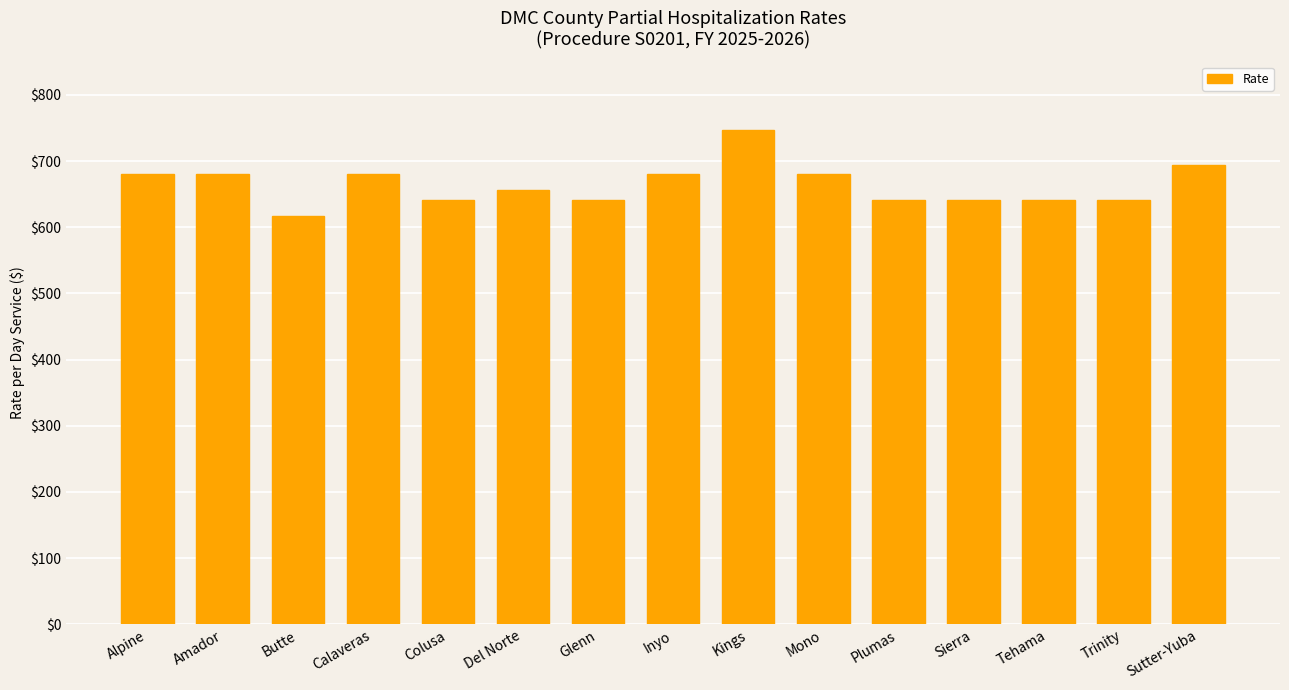

Does the chart contain any negative values?

No